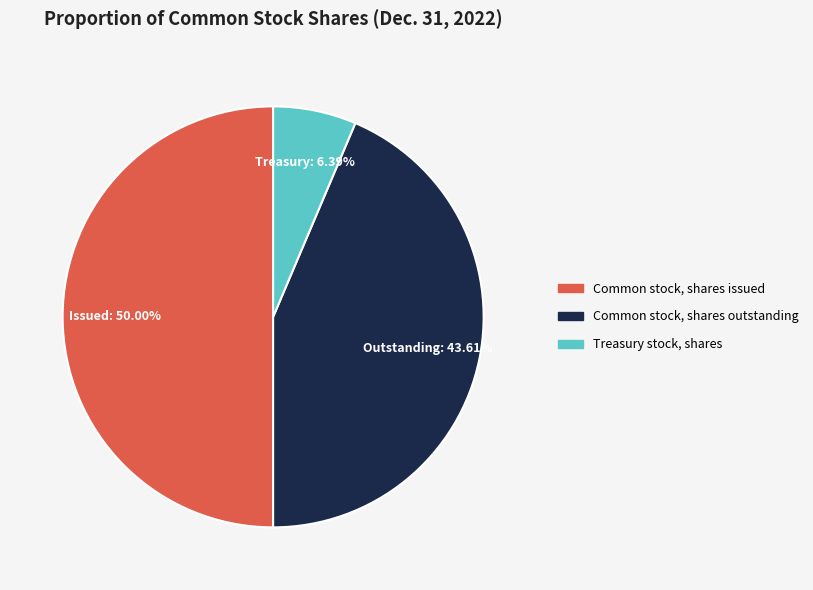

Is it true that Common stock, shares outstanding is 30% of the pie?

False